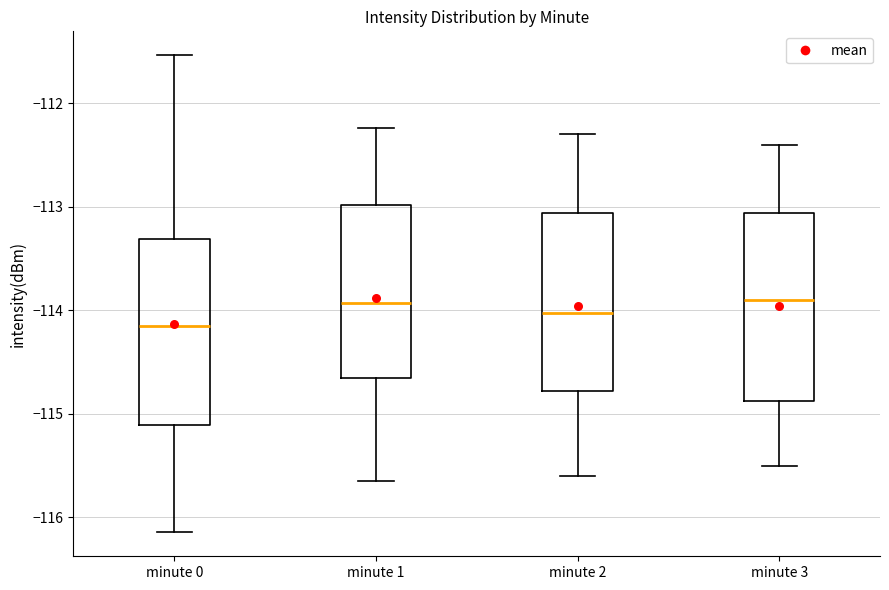

Reading left to right, read every box against the y-axis: the position of its median line, the range the box covers, and the ends of its whiskers. The values are not printed on the chart, so give them approximately, as read against the axis.

minute 0: median -114.2, box -115.1 to -113.3, whiskers -116.1 to -111.5
minute 1: median -113.9, box -114.7 to -113.0, whiskers -115.6 to -112.2
minute 2: median -114.0, box -114.8 to -113.1, whiskers -115.6 to -112.3
minute 3: median -113.9, box -114.9 to -113.1, whiskers -115.5 to -112.4